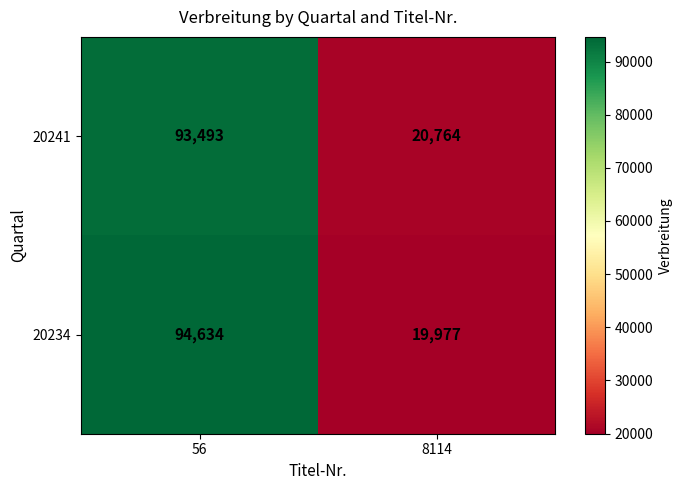

List the series in order of their peak value, lowest first.

20241, 20234